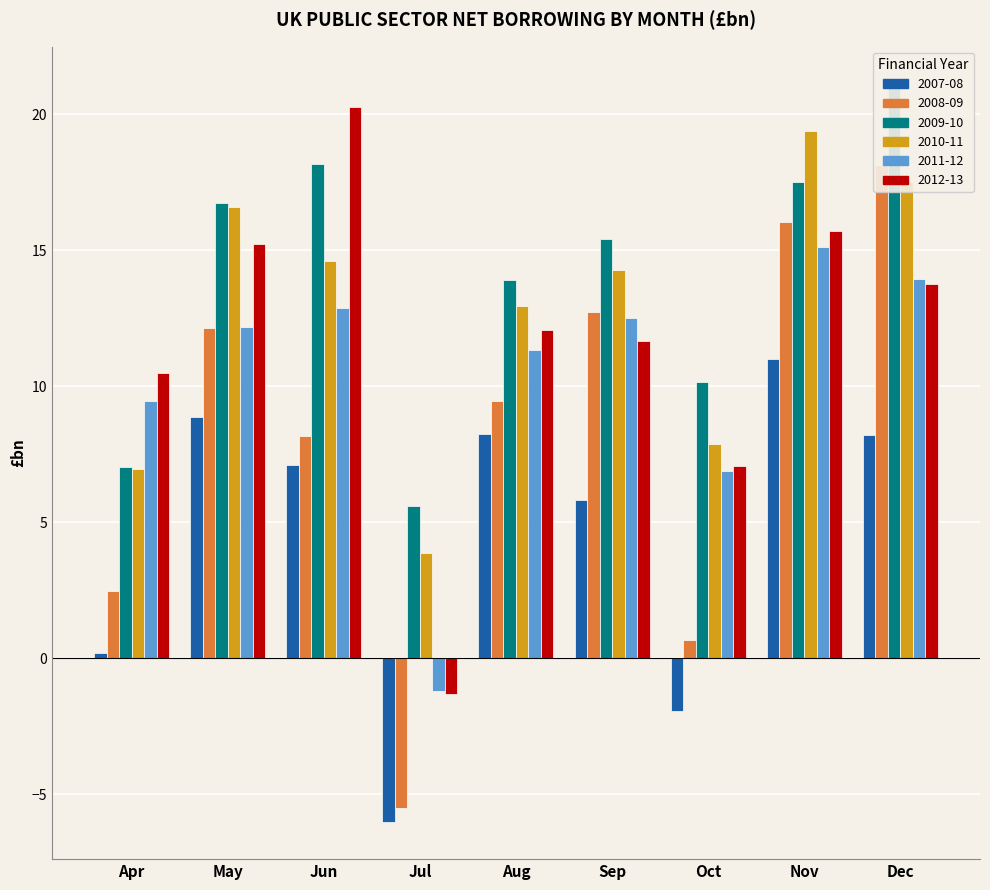

Between Jun and Sep, which series saw the biggest shift?

2012-13